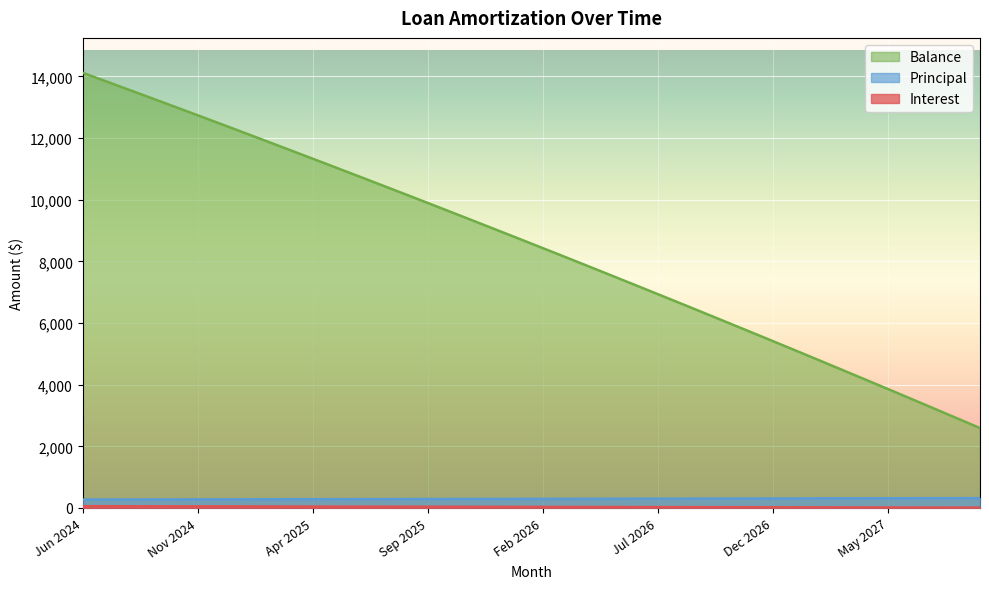

Which has a higher value, Feb 2026 or Apr 2026?

Feb 2026